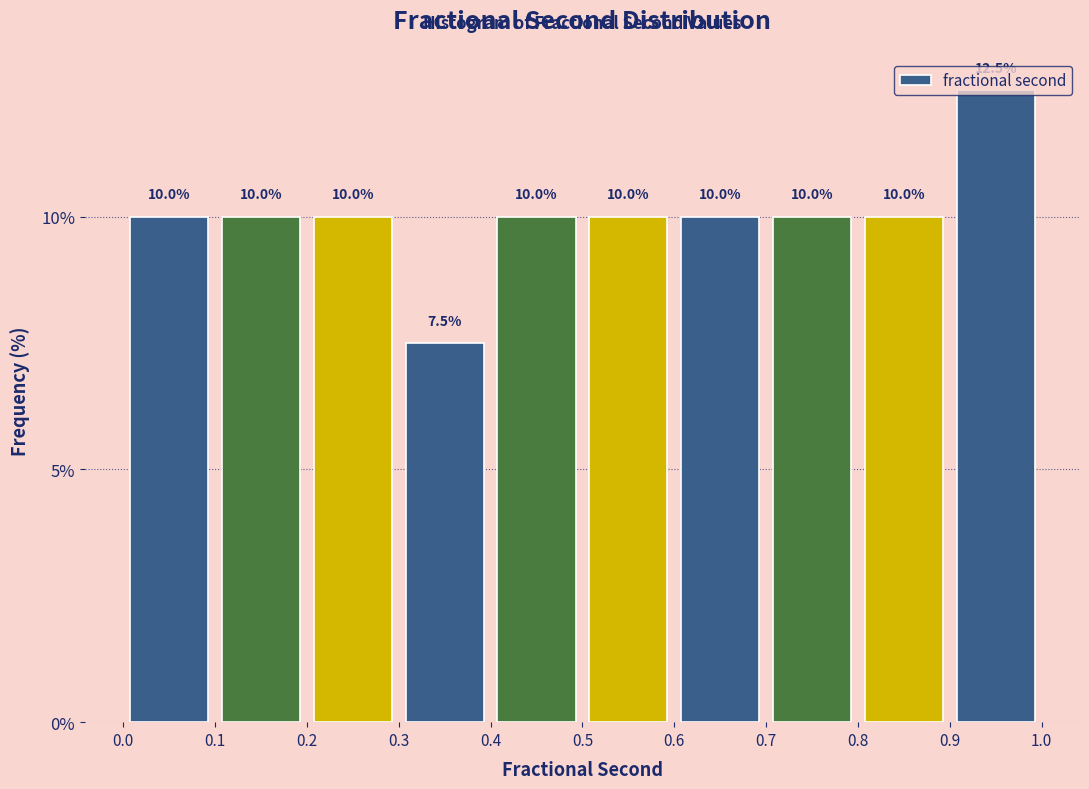

How tall is the bar that spans 0.9 to 1.0 on the x-axis?

12.5